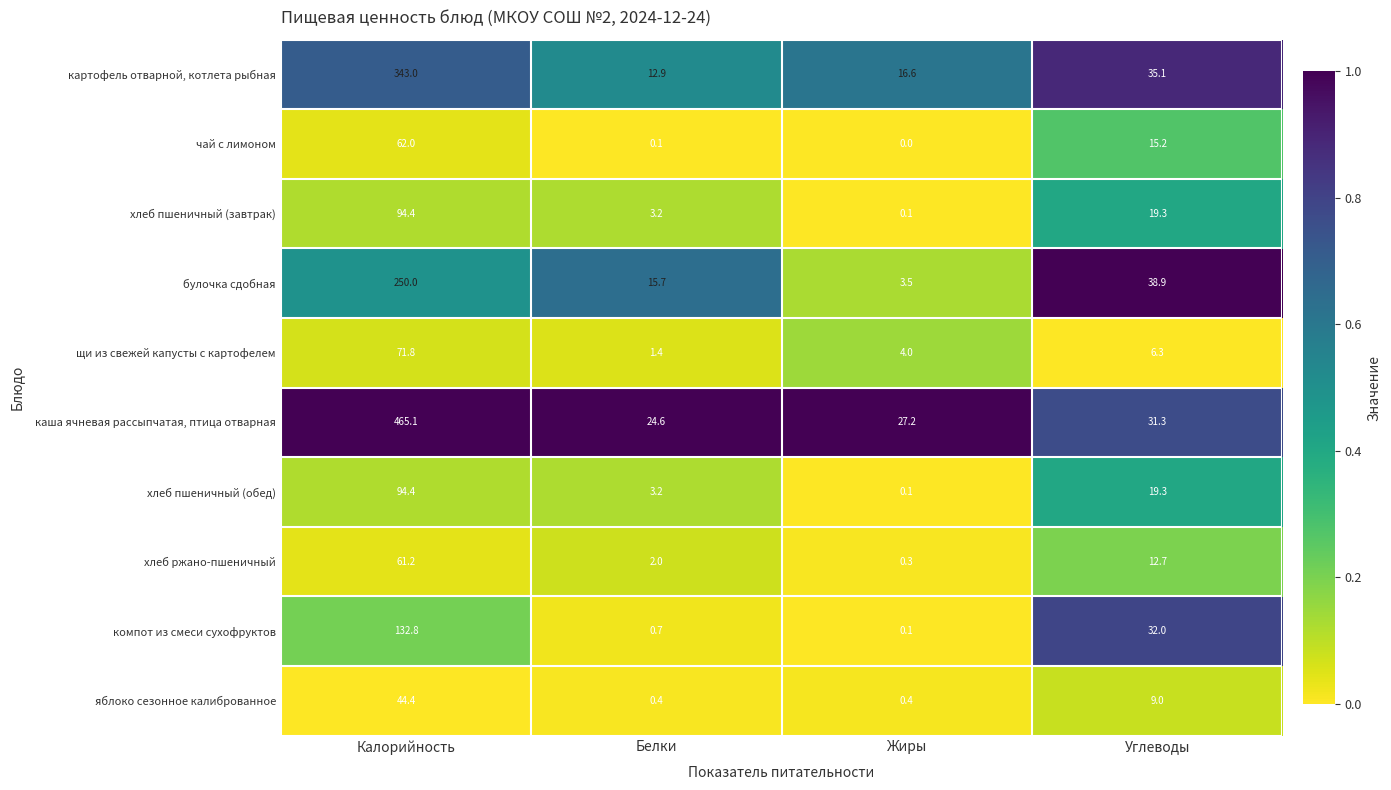

Which series has the largest total across all categories?

каша ячневая рассыпчатая, птица отварная